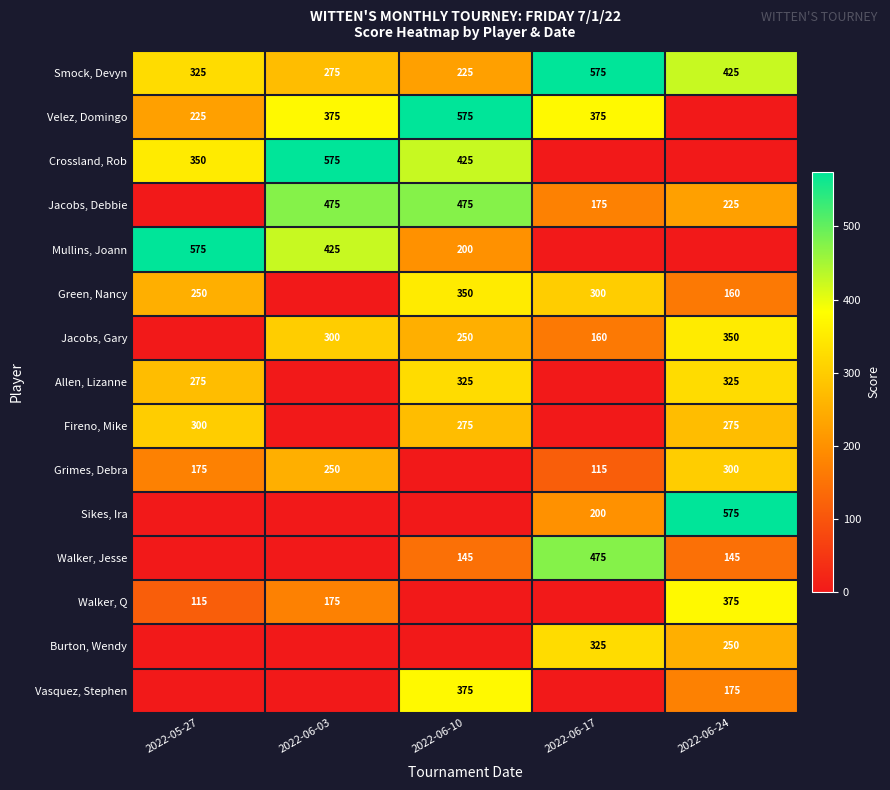

How many Smock, Devyn values are between 275 and 425?

3